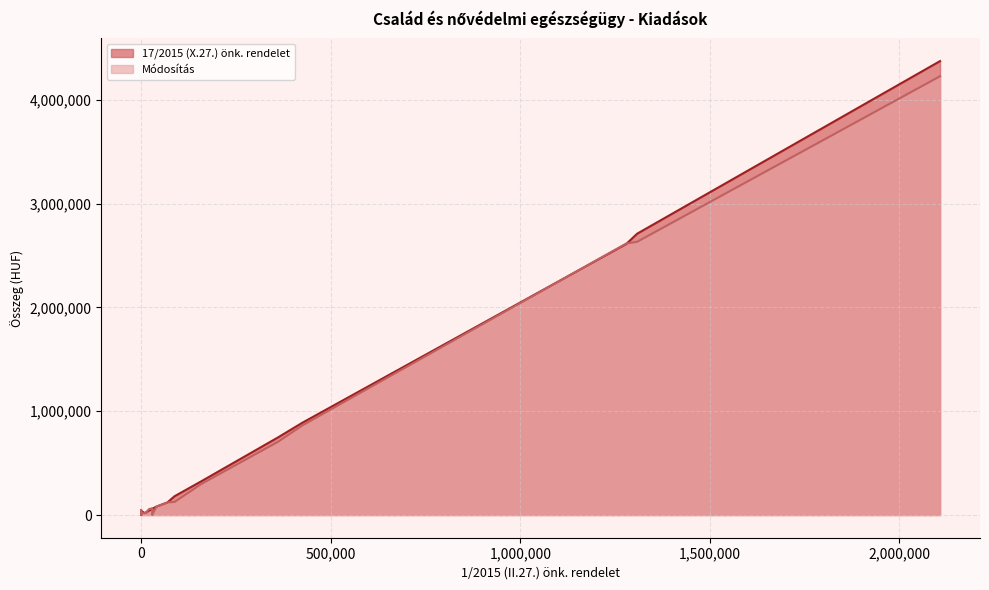

In Módosítás, how many points are higher than both neighbors (excluding endpoints)?

7